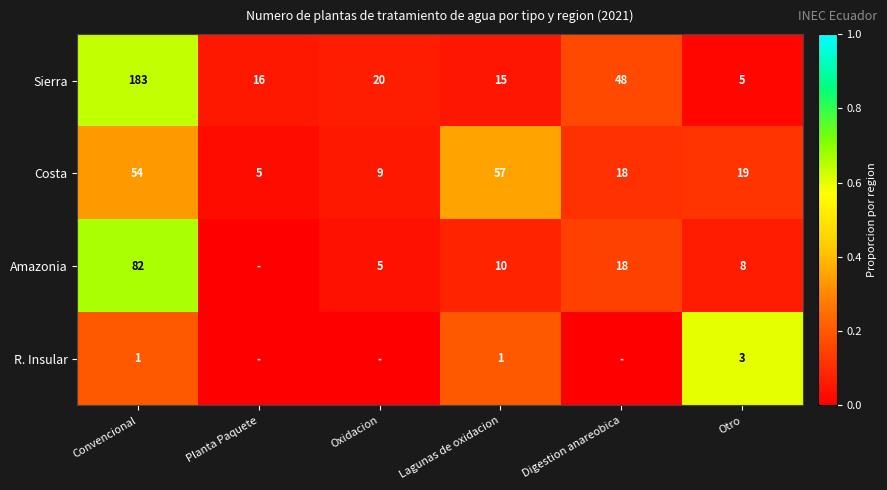

True or false: Sierra has a value of 0.1 at Lagunas de oxidacion.

False